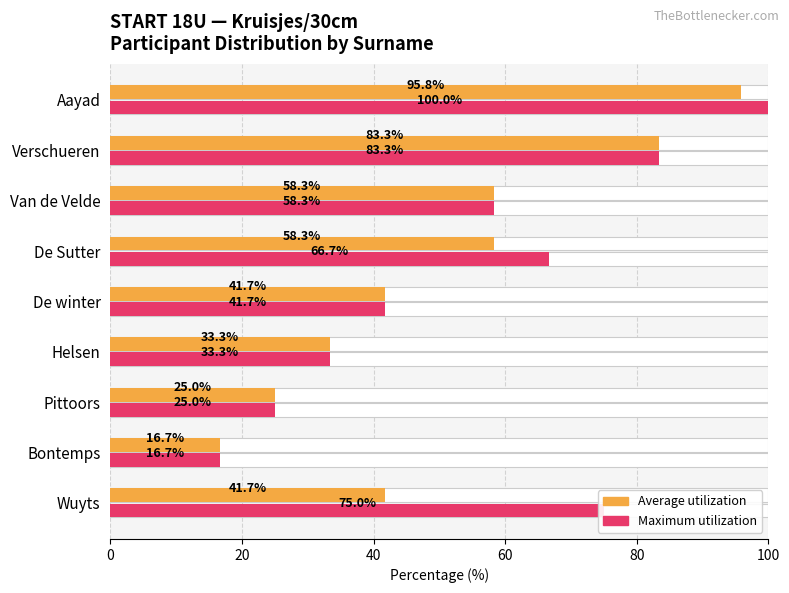

What is the total value across all series at De winter?

83.3